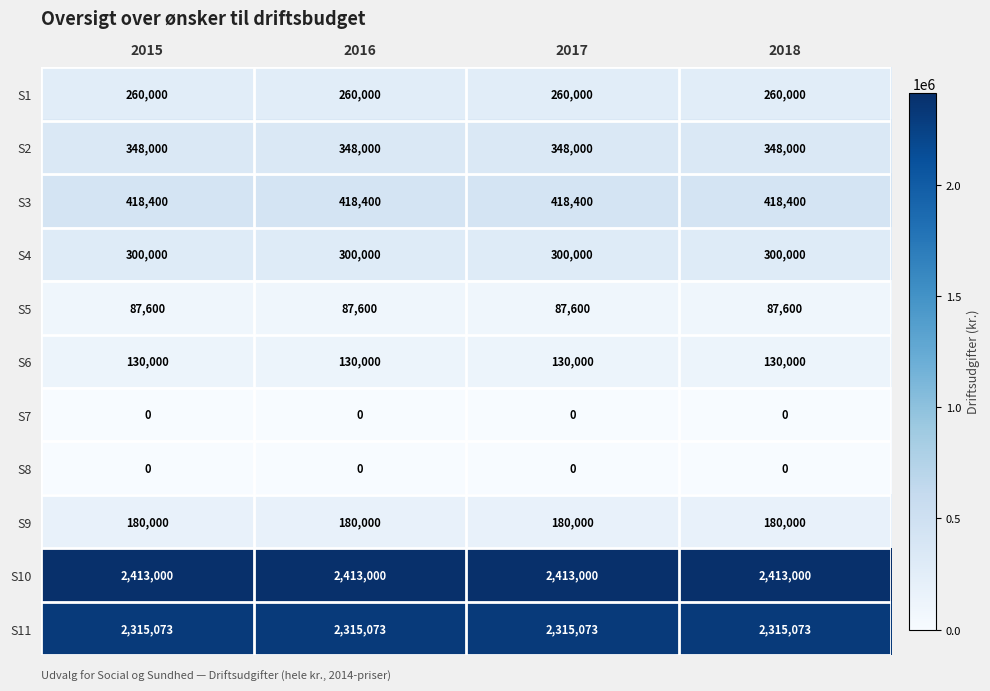

What is the difference between the highest and lowest values at 2017?

2413000